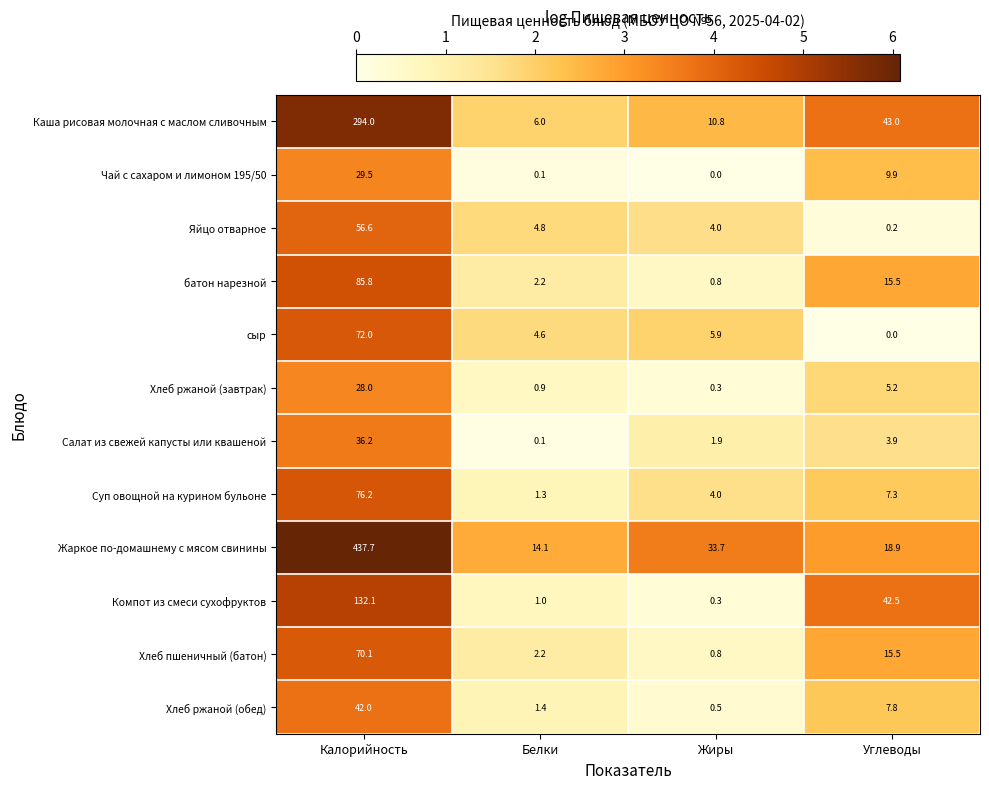

Which series has the largest range (max minus min)?

Жаркое по-домашнему с мясом свинины